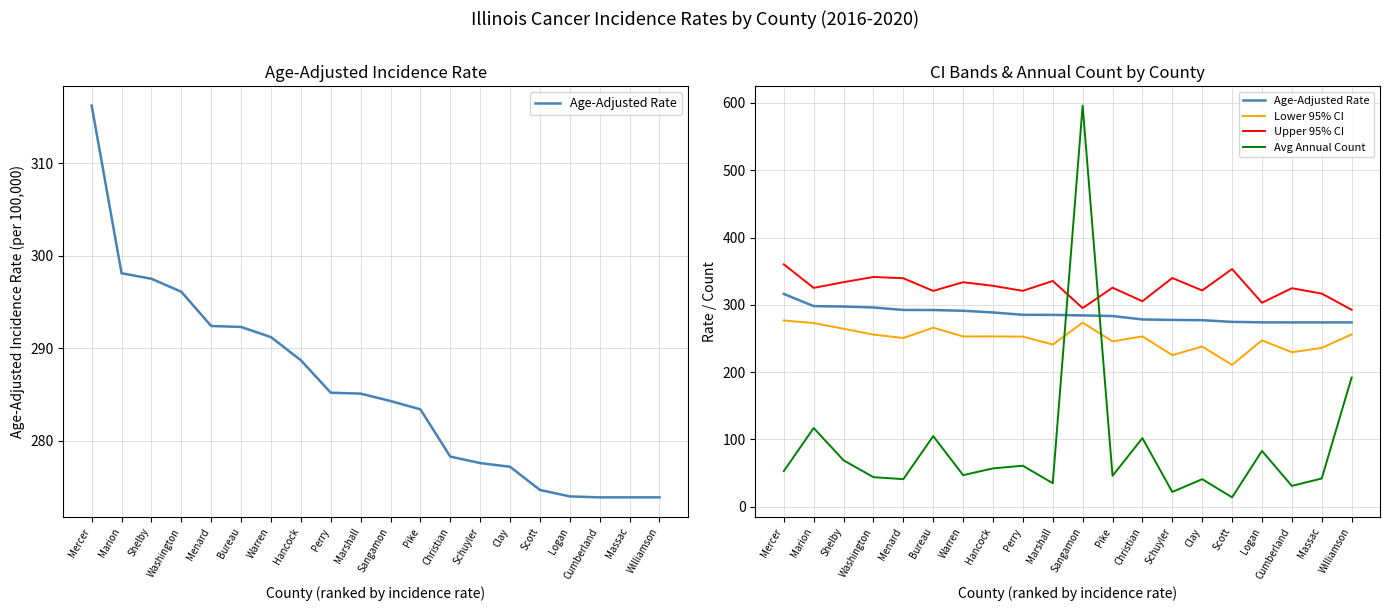

True or false: Age-Adjusted Rate has more than 2 interior local peaks.

False